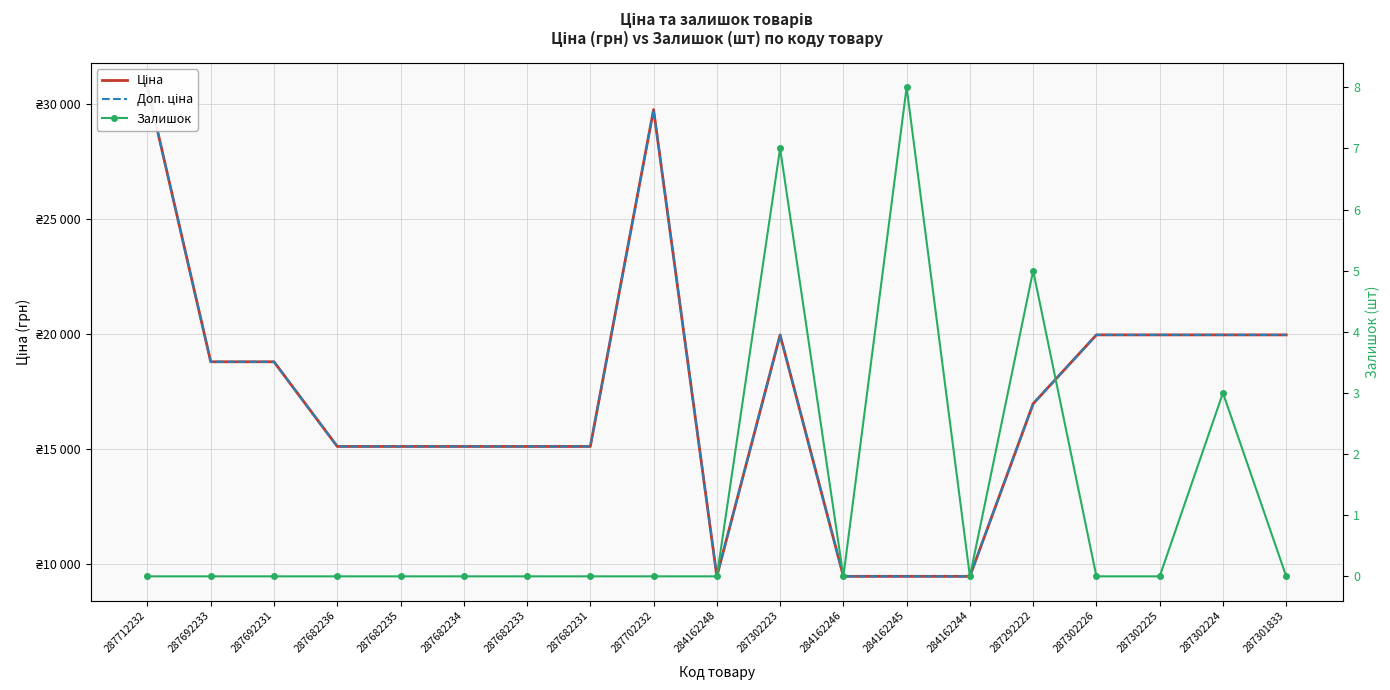

How many lines are shown in the chart?

3